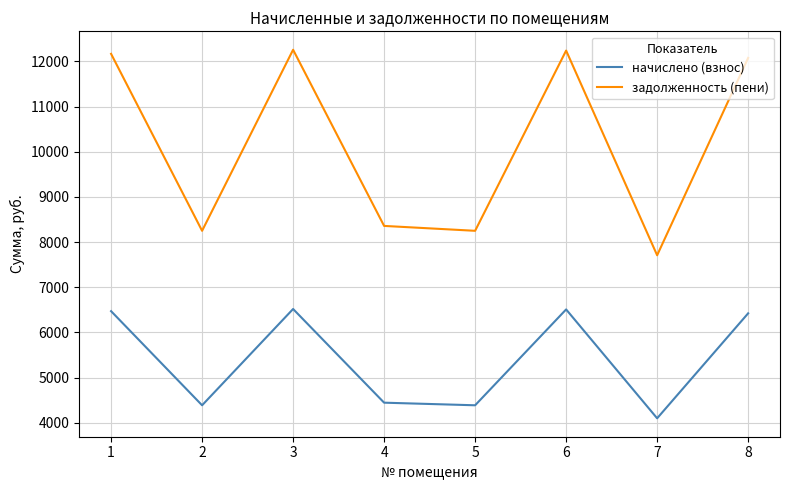

What are all the series names shown in the legend?

начислено (взнос), задолженность (пени)